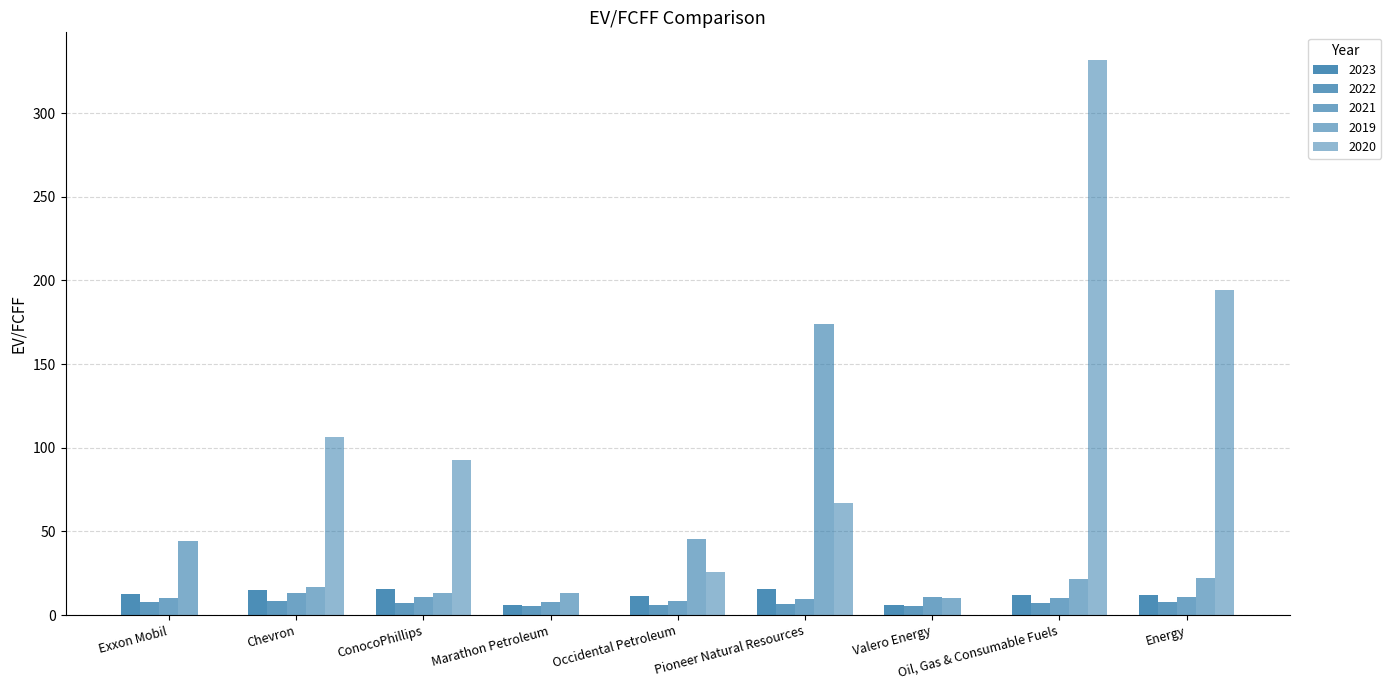

Are the bars horizontal?

No